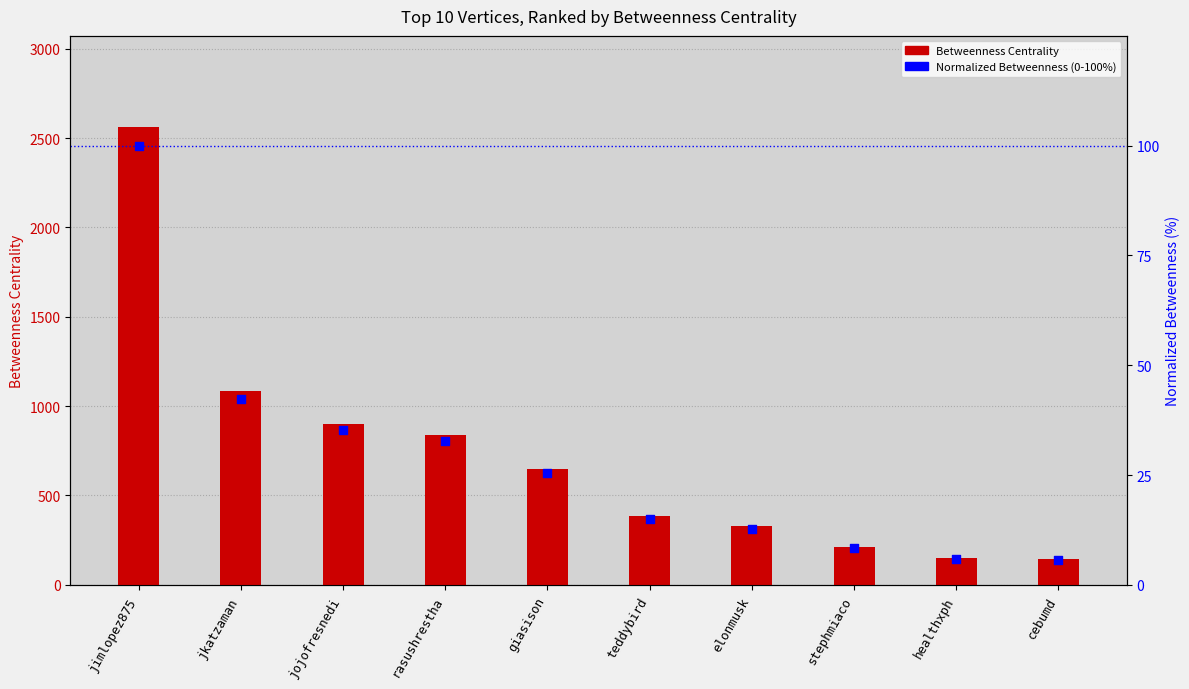

What are all the series names shown in the legend?

Betweenness Centrality, Normalized Betweenness (0-100%)